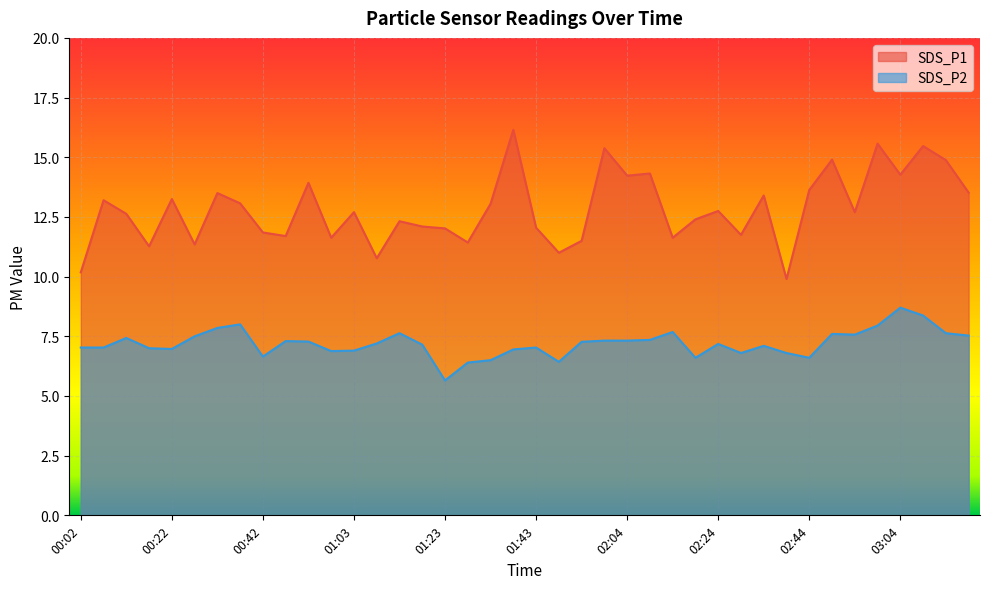

True or false: SDS_P2 and SDS_P1 intersect in this chart.

False